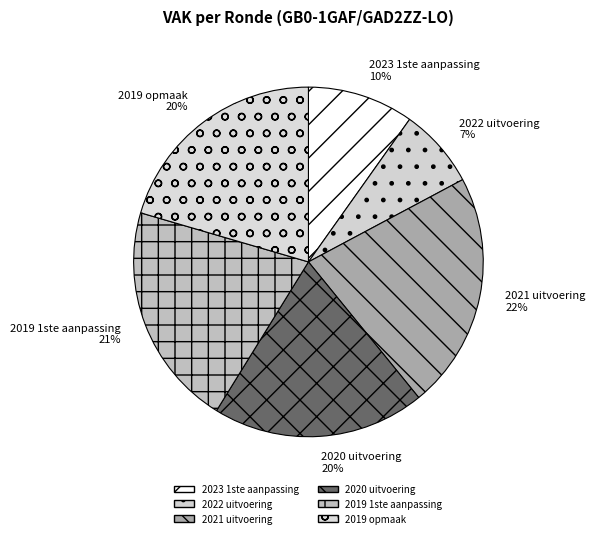

True or false: 2021 uitvoering accounts for 22% of the total.

True